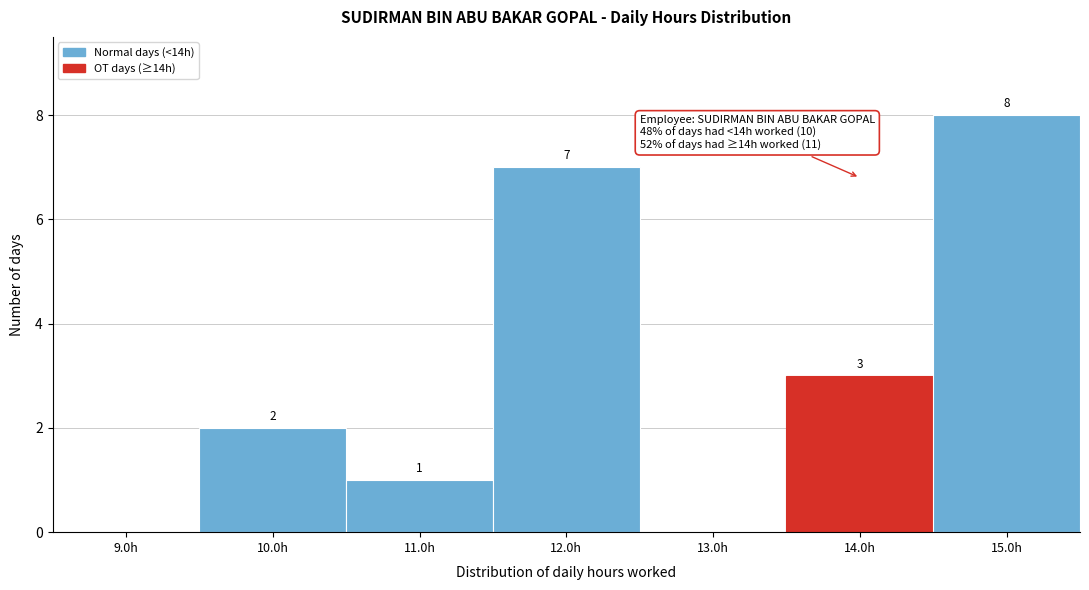

Which range on the x-axis has the tallest bar?

14.5 to 15.5